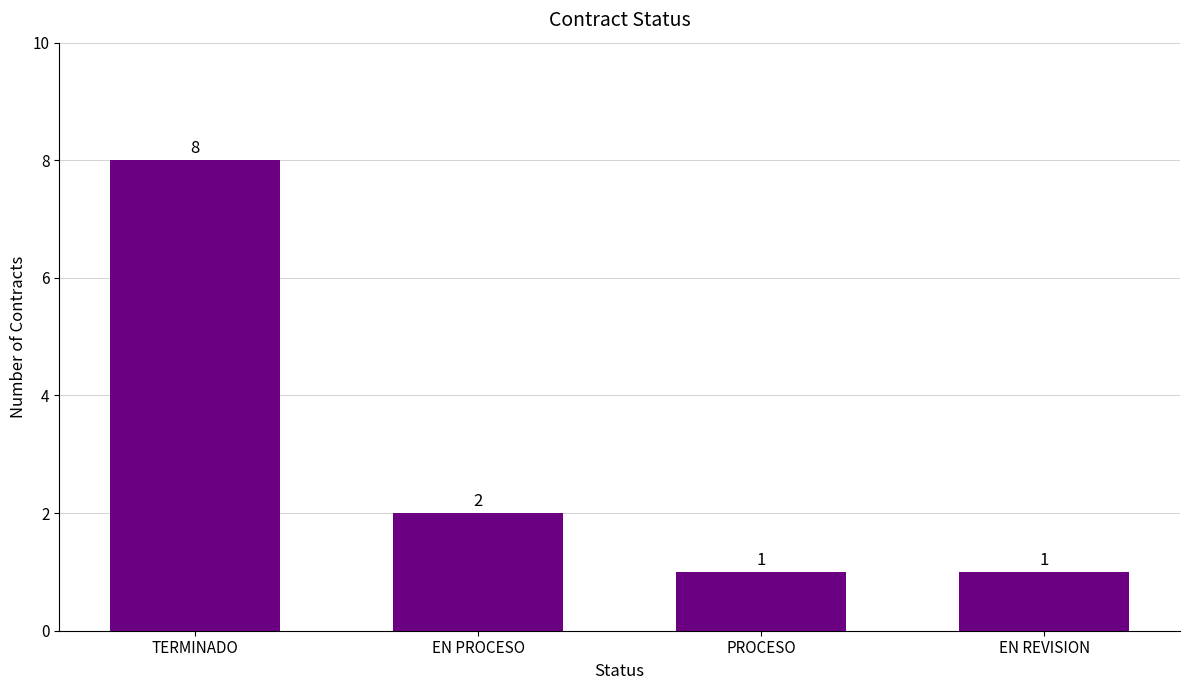

What is the value of the 1st bar from the left?

8